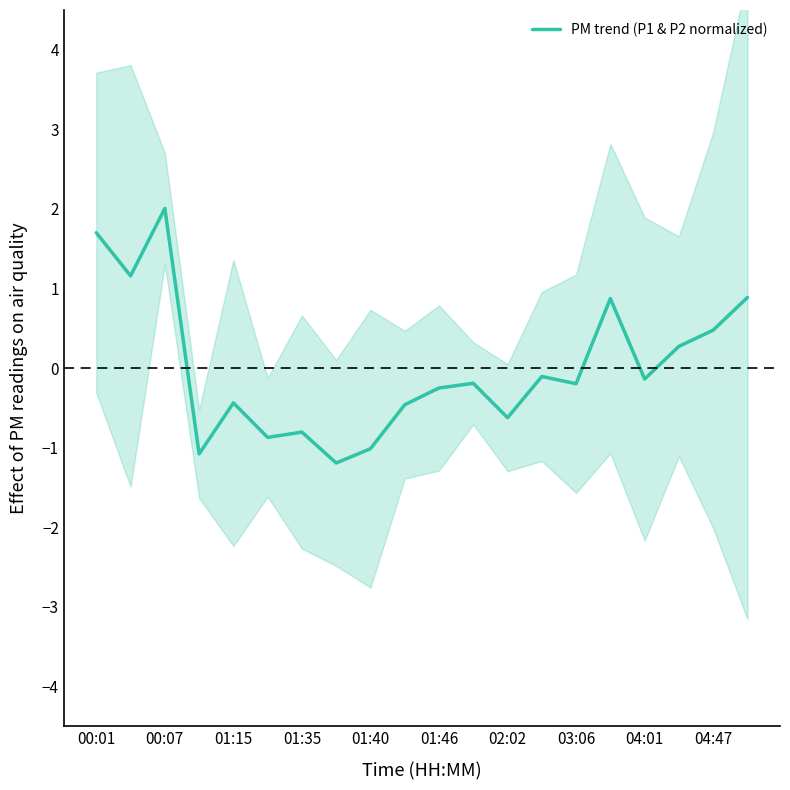

Does the chart have visible grid lines?

No